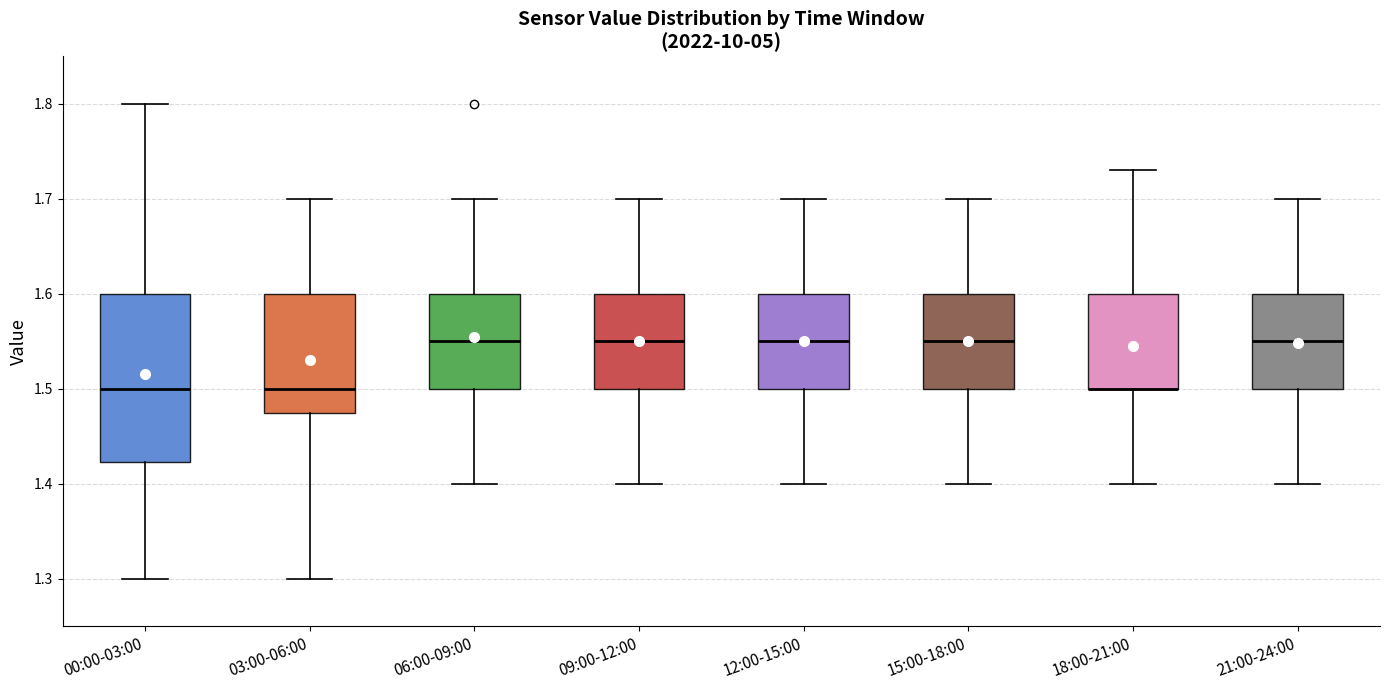

Reading left to right, transcribe this box plot: for each box, give where its median line is, the range the box spans, and where its two whiskers end, as read against the y-axis. The values are not printed on the chart, so give them approximately, as read against the axis.

00:00-03:00: median 1.50, box 1.42 to 1.60, whiskers 1.30 to 1.80
03:00-06:00: median 1.50, box 1.48 to 1.60, whiskers 1.30 to 1.70
06:00-09:00: median 1.55, box 1.50 to 1.60, whiskers 1.40 to 1.70
09:00-12:00: median 1.55, box 1.50 to 1.60, whiskers 1.40 to 1.70
12:00-15:00: median 1.55, box 1.50 to 1.60, whiskers 1.40 to 1.70
15:00-18:00: median 1.55, box 1.50 to 1.60, whiskers 1.40 to 1.70
18:00-21:00: median 1.50 (drawn on the box's lower edge), box 1.50 to 1.60, whiskers 1.40 to 1.73
21:00-24:00: median 1.55, box 1.50 to 1.60, whiskers 1.40 to 1.70